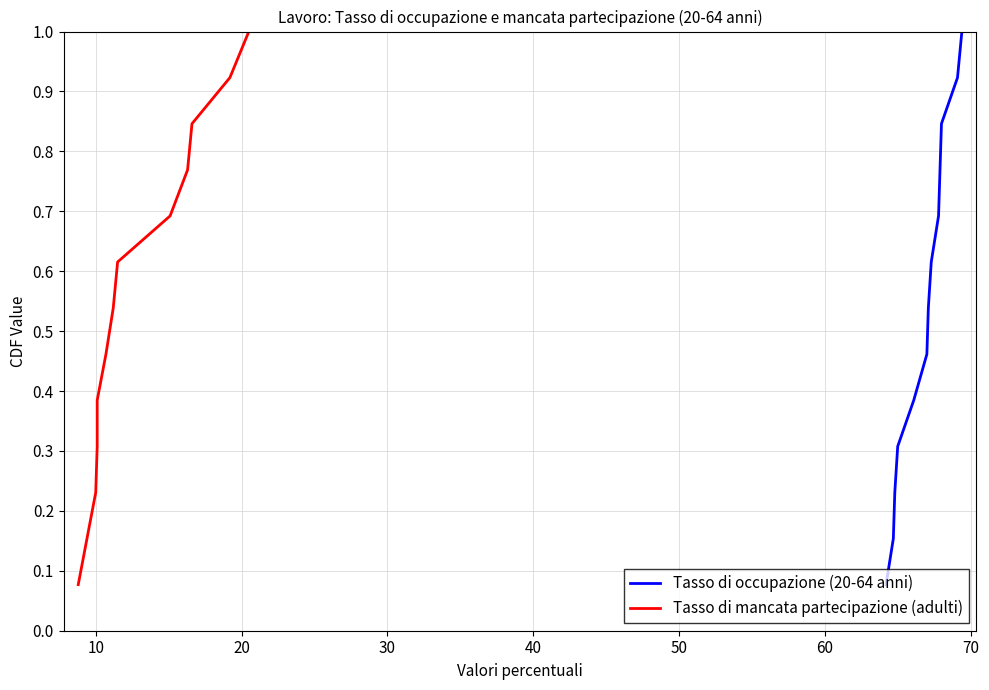

What are all the series names shown in the legend?

Tasso di occupazione (20-64 anni), Tasso di mancata partecipazione (adulti)